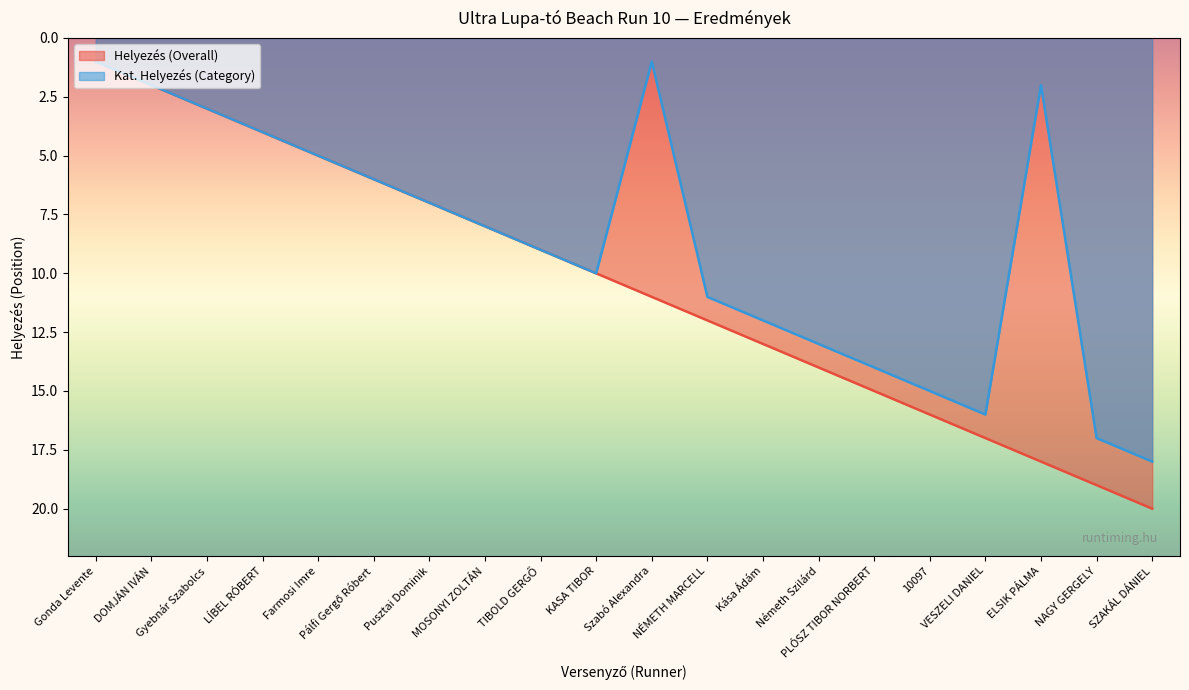

What is the value of the 9th point from the left?

9